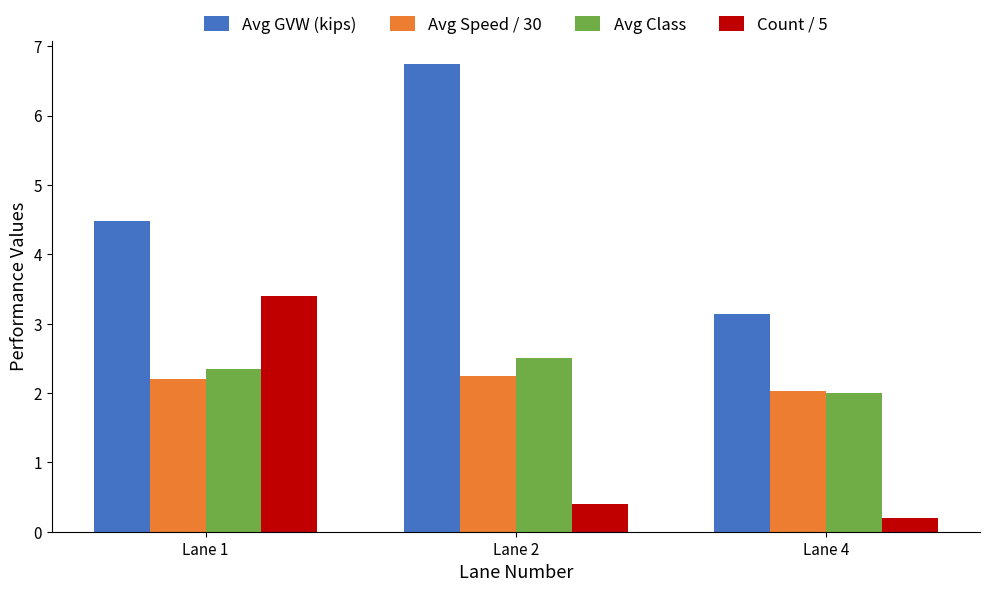

What is the difference between the maximum and minimum values in the Avg Class series?

0.5